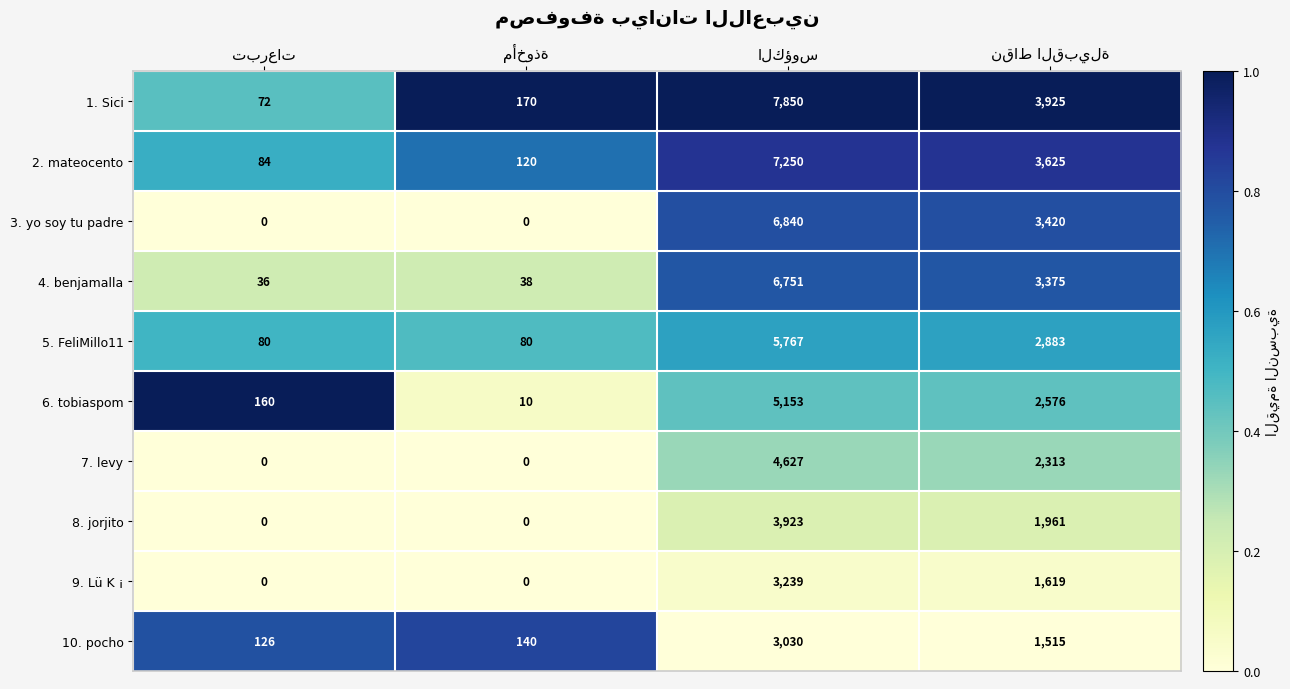

Which series has the largest total across all categories?

1. Sici